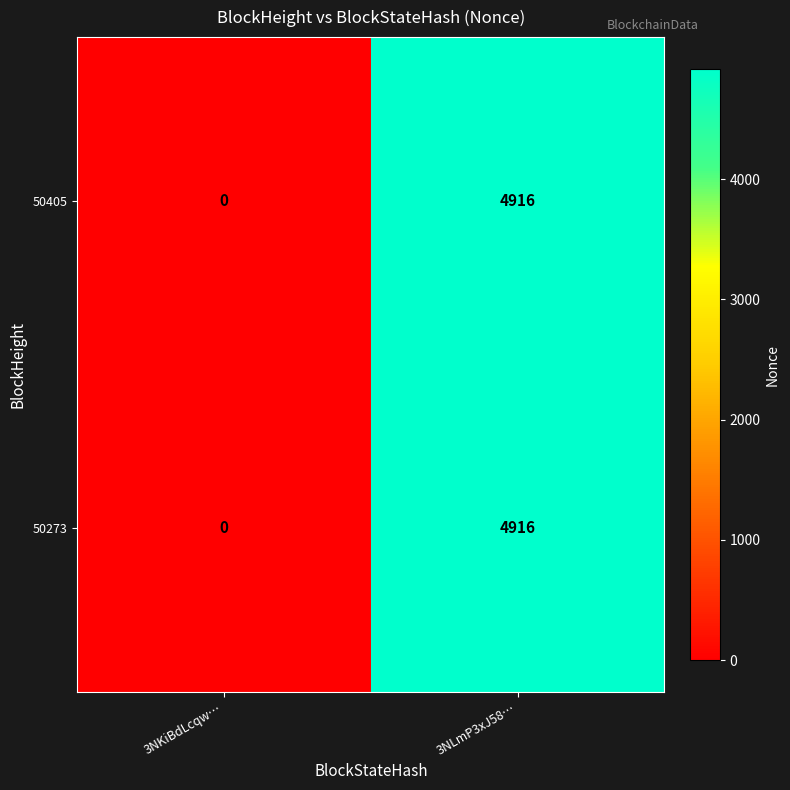

At which category is the sum across all series the highest?

3NLmP3xJ58…